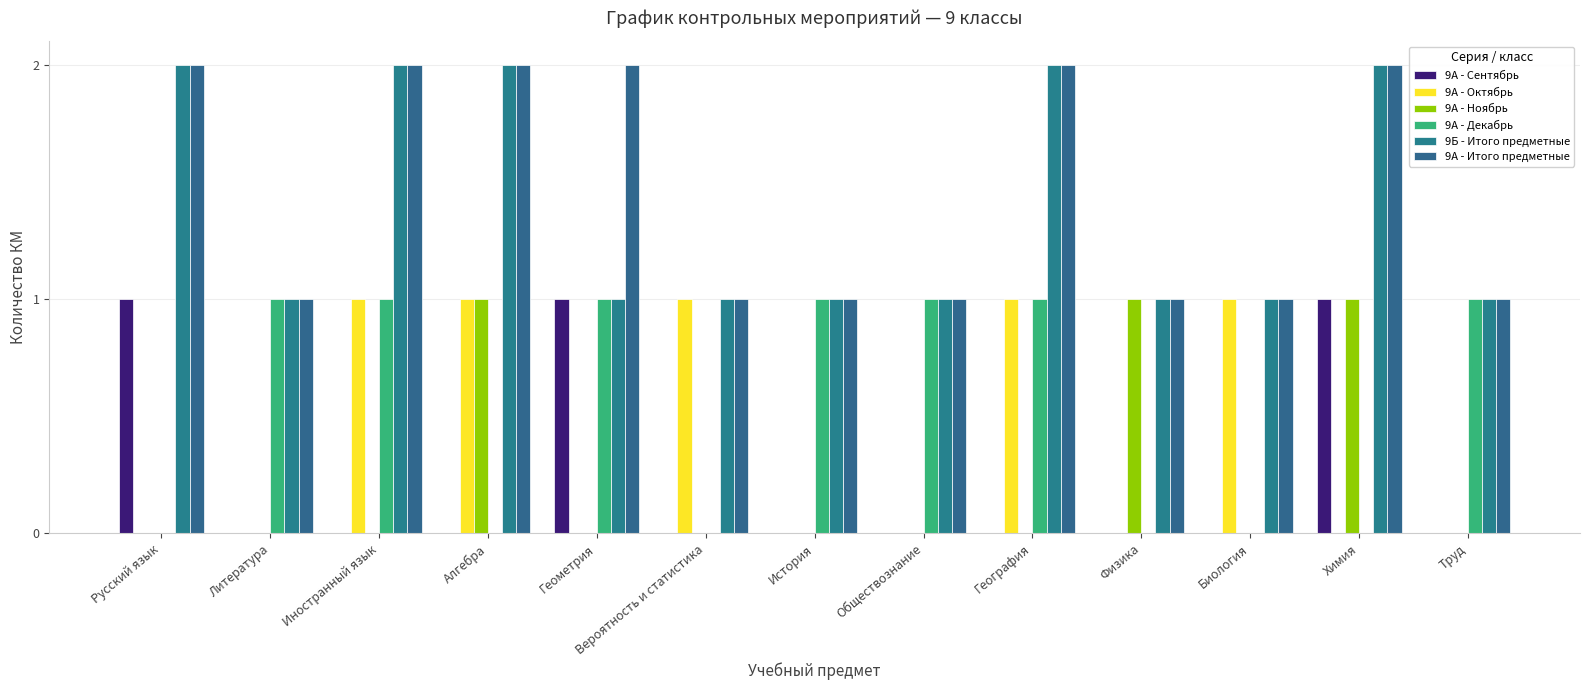

At Биология, list the series in order from largest to smallest.

9А - Октябрь, 9Б - Итого предметные, 9А - Итого предметные, 9А - Сентябрь, 9А - Ноябрь, 9А - Декабрь